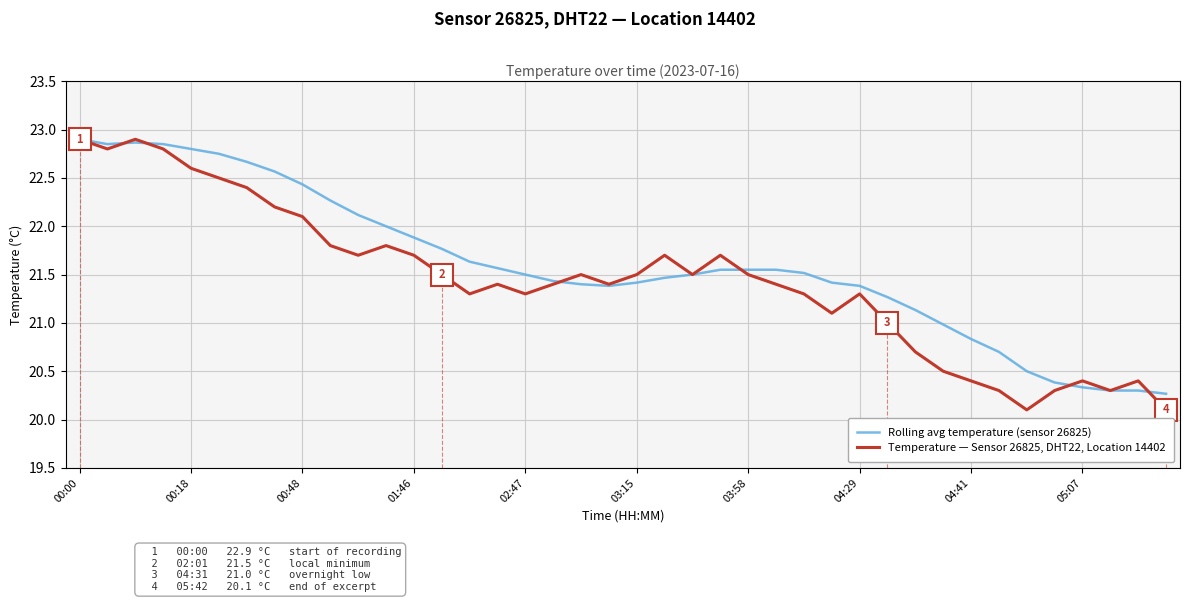

How many categories are shown in the chart?

40